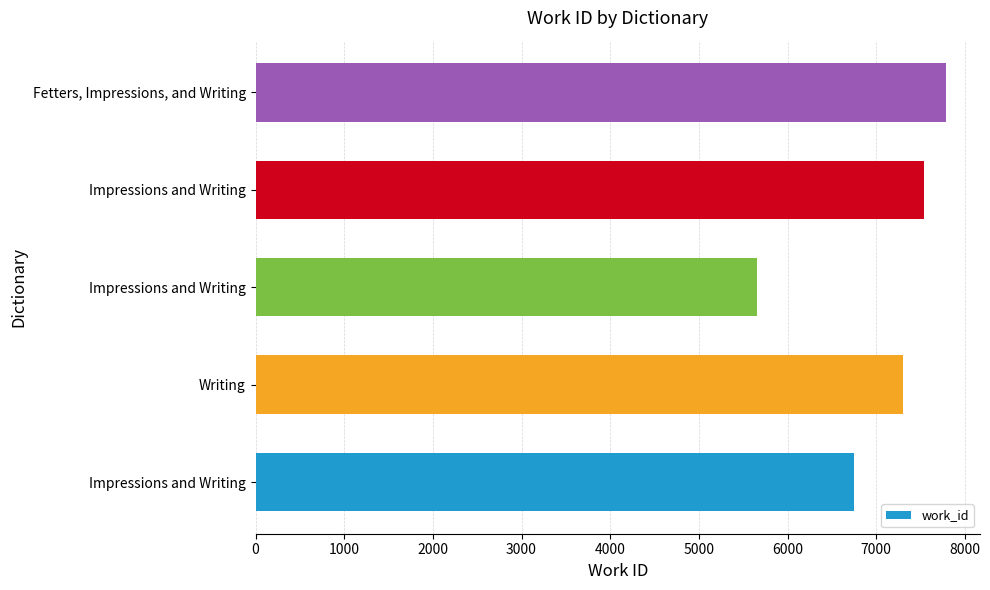

How many bars are there in total?

5